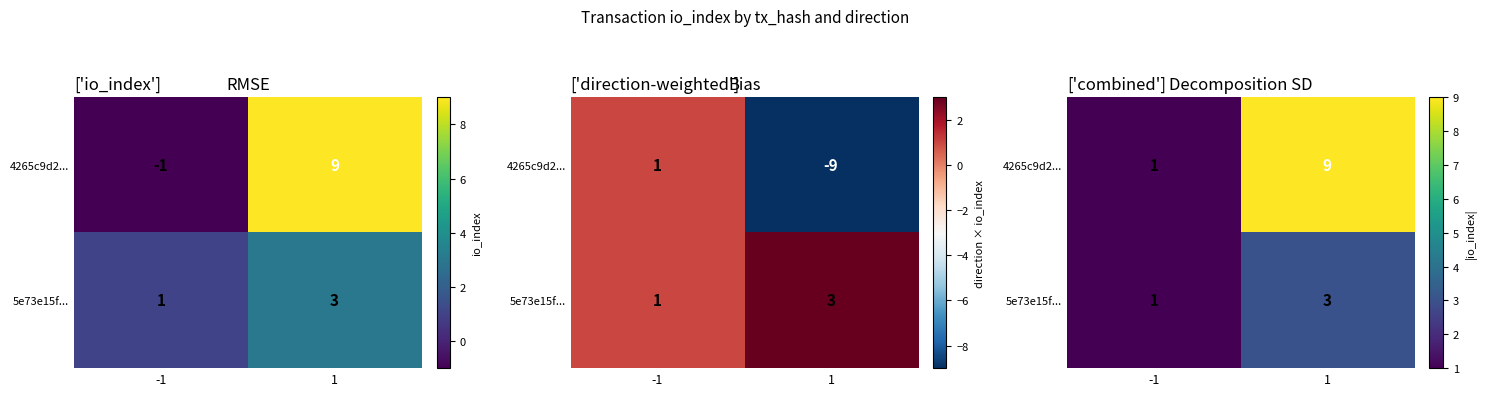

What is the total value across all series at 1?

12